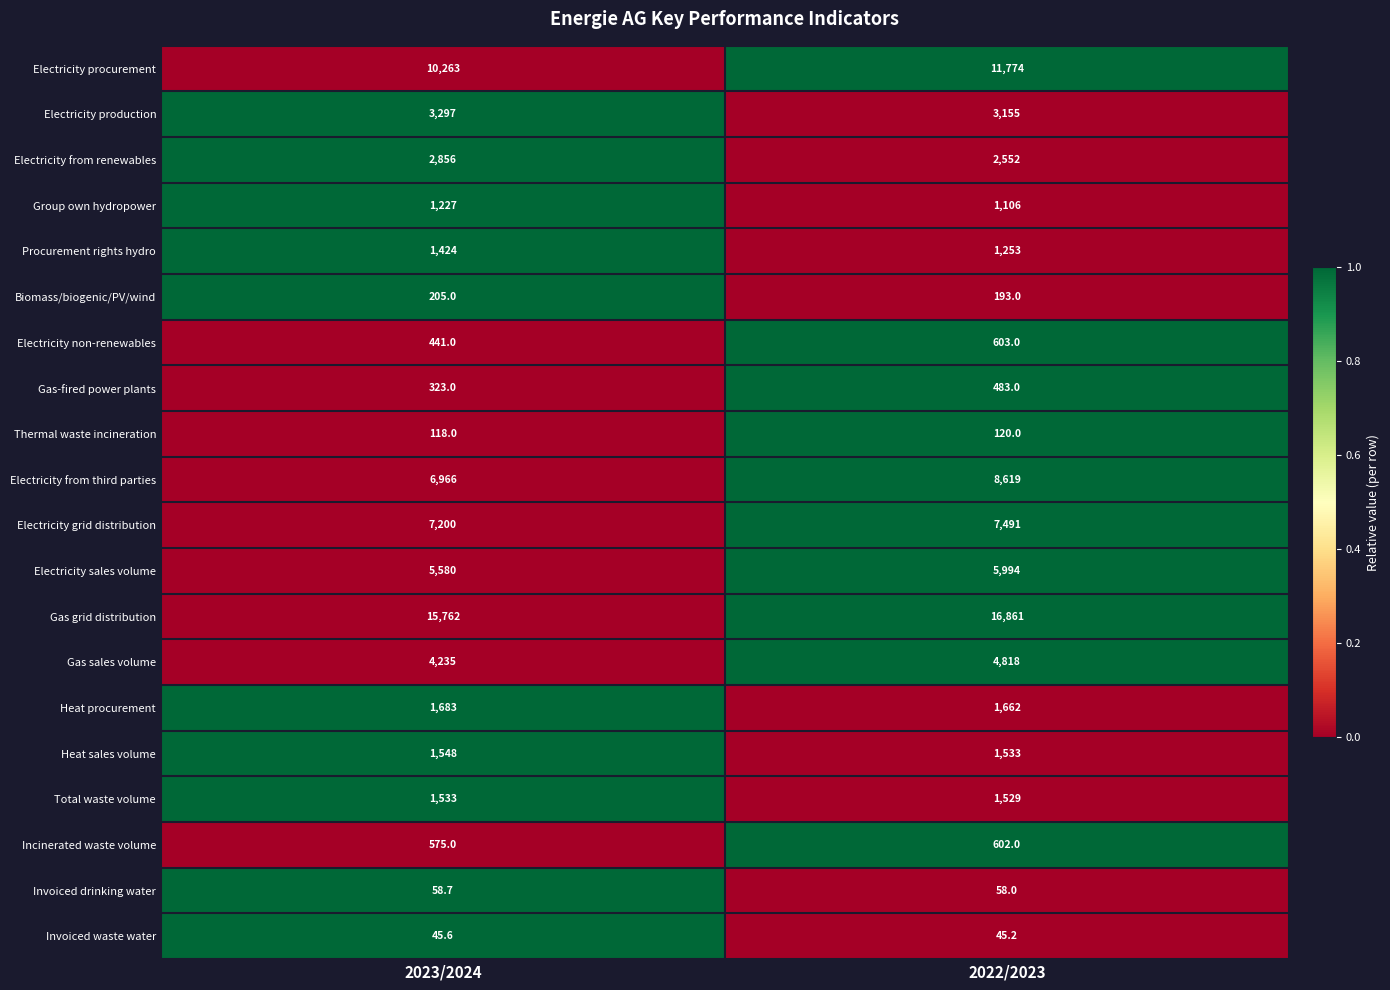

Which series changed the most between 2023/2024 and 2022/2023?

Electricity from third parties